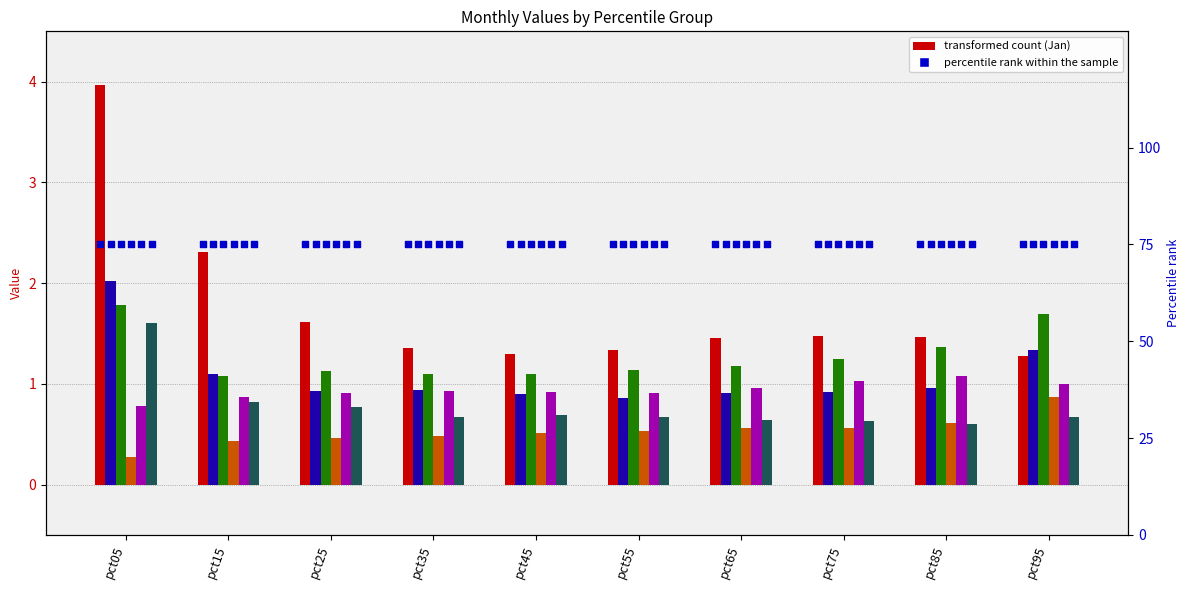

At which category is the sum across all series the highest?

pct05